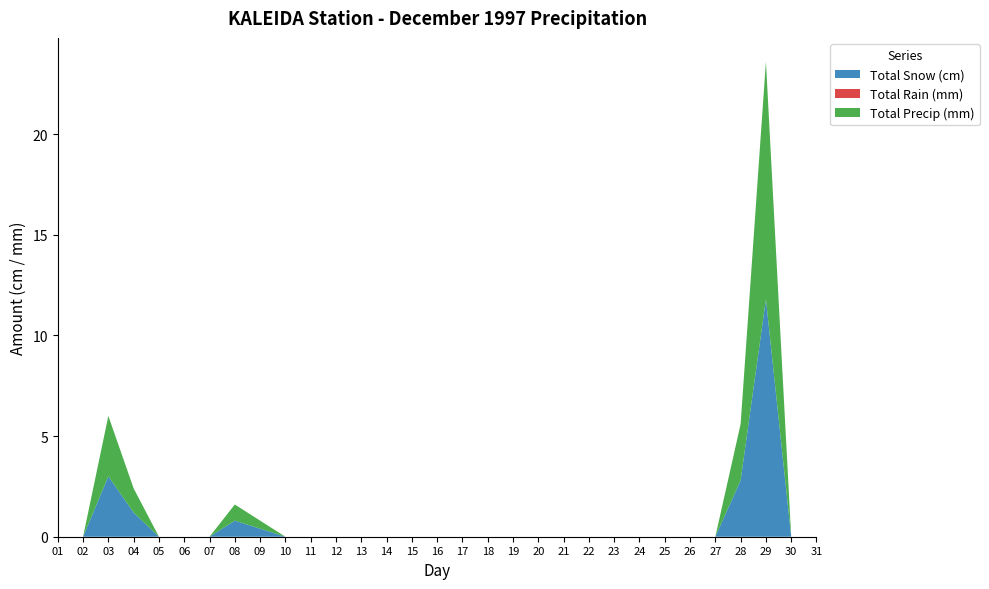

Reading right to left, transcribe all the data shown in this chart.

Total Snow (cm): 0.0	0.0	11.8	2.8	0.0	0.0	0.0	0.0	0.0	0.0	0.0	0.0	0.0	0.0	0.0	0.0	0.0	0.0	0.0	0.0	0.0	0.0	0.4	0.8	0.0	0.0	0.0	1.2	3.0	0.0	0.0
Total Rain (mm): 0.0	0.0	0.0	0.0	0.0	0.0	0.0	0.0	0.0	0.0	0.0	0.0	0.0	0.0	0.0	0.0	0.0	0.0	0.0	0.0	0.0	0.0	0.0	0.0	0.0	0.0	0.0	0.0	0.0	0.0	0.0
Total Precip (mm): 0.0	0.0	11.8	2.8	0.0	0.0	0.0	0.0	0.0	0.0	0.0	0.0	0.0	0.0	0.0	0.0	0.0	0.0	0.0	0.0	0.0	0.0	0.4	0.8	0.0	0.0	0.0	1.2	3.0	0.0	0.0